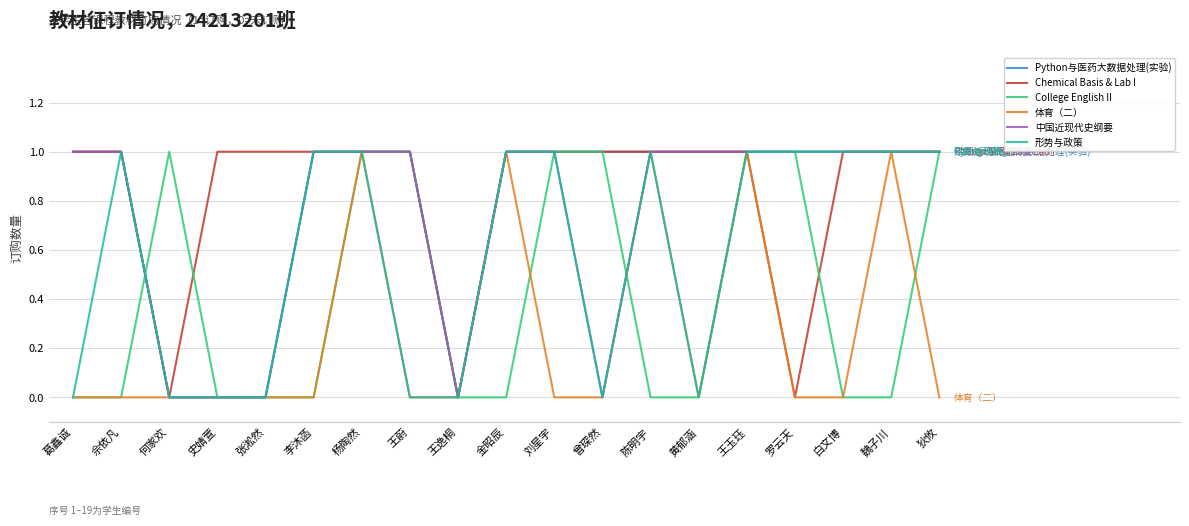

Which series has the largest total across all categories?

Chemical Basis & Lab I